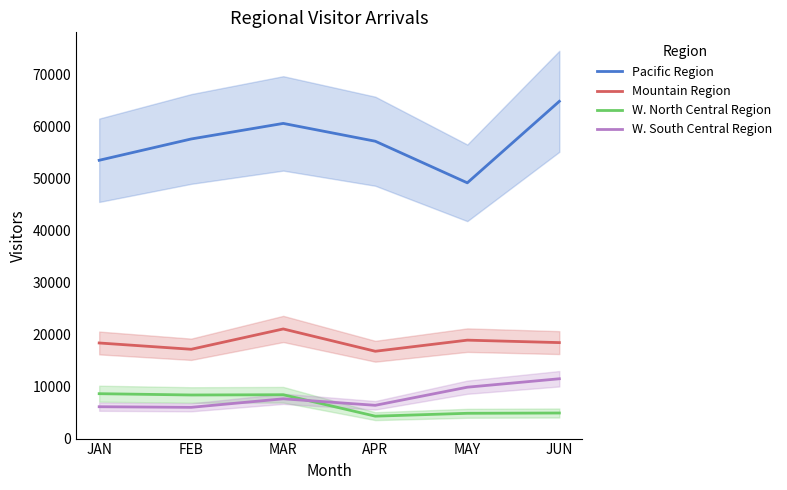

Count the number of data series in this chart.

4